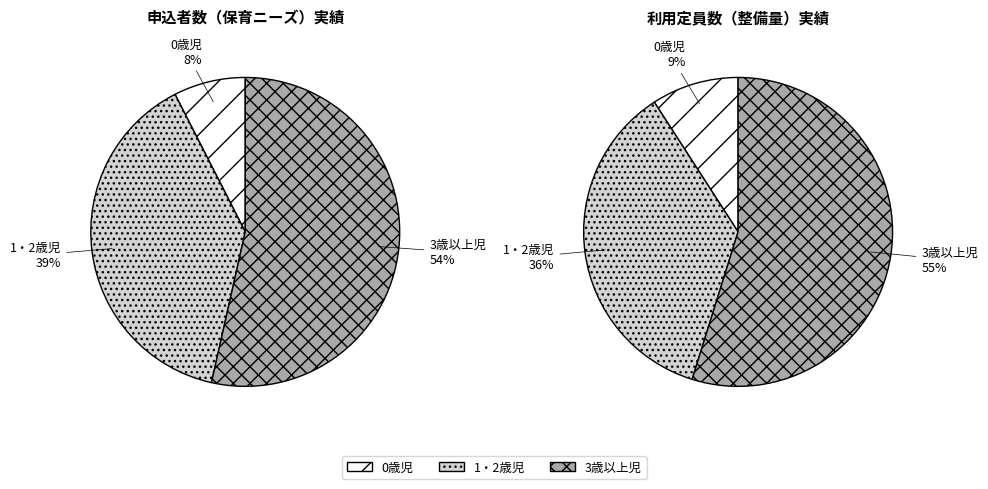

How much of the chart is everything except 1・2歳児?

61.0%